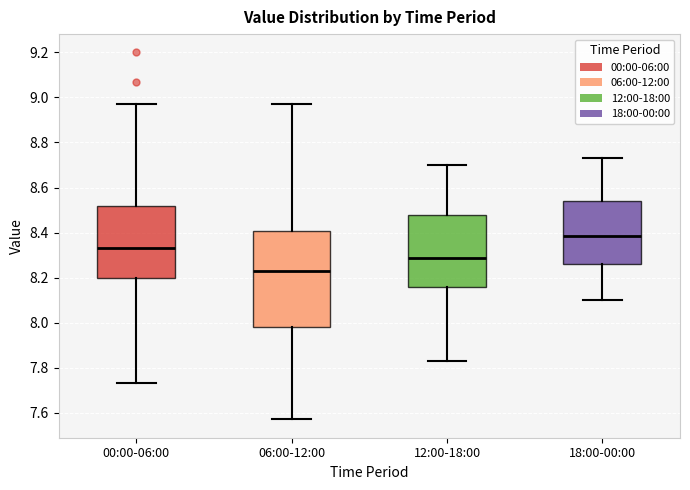

Reading left to right, read every box against the y-axis: the position of its median line, the range the box covers, and the ends of its whiskers. The values are not printed on the chart, so give them approximately, as read against the axis.

00:00-06:00: median 8.34, box 8.20 to 8.52, whiskers 7.74 to 8.98
06:00-12:00: median 8.24, box 7.98 to 8.40, whiskers 7.58 to 8.98
12:00-18:00: median 8.28, box 8.16 to 8.48, whiskers 7.84 to 8.70
18:00-00:00: median 8.38, box 8.26 to 8.54, whiskers 8.10 to 8.74